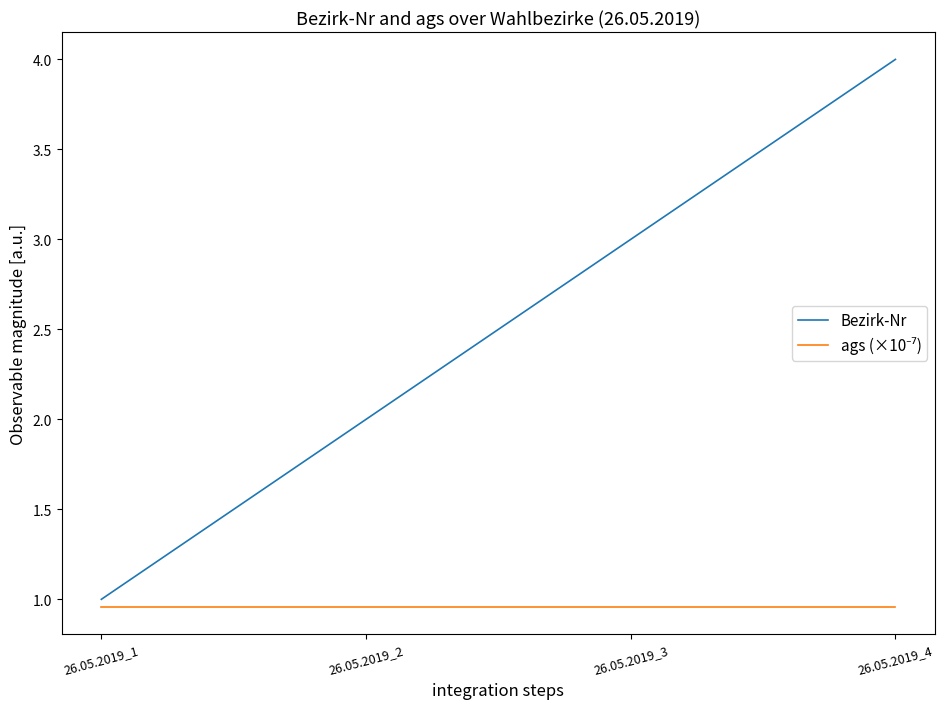

At which label is Bezirk-Nr closest to 2?

26.05.2019_2